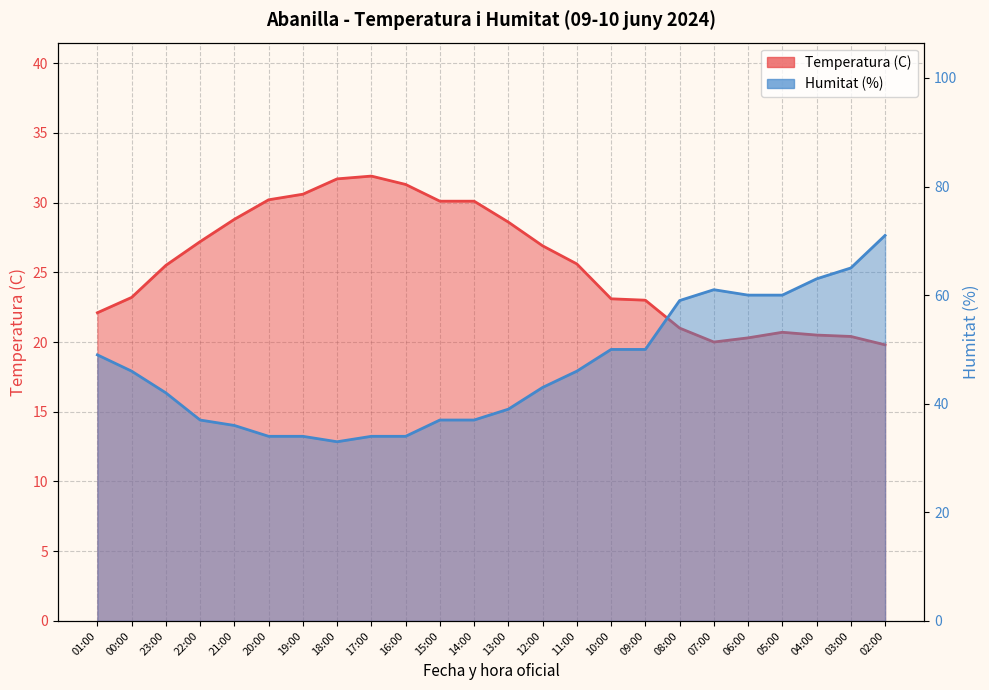

True or false: Temperatura (C) and Humitat (%) cross at least once.

False